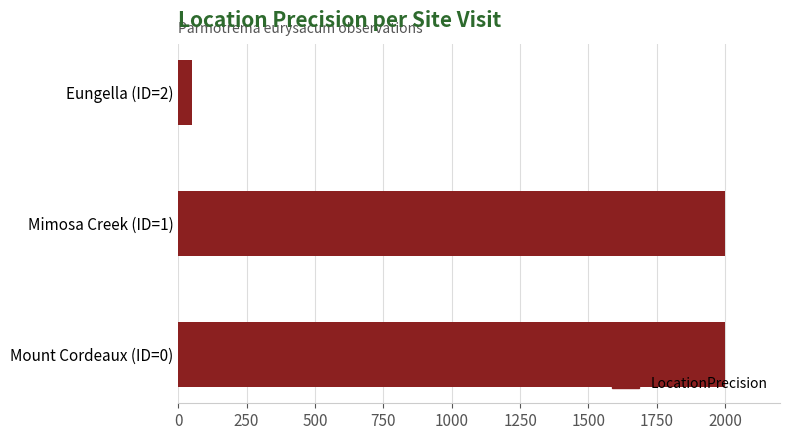

The chart shows a value of 3533 at Mount Cordeaux (ID=0). True or false?

False